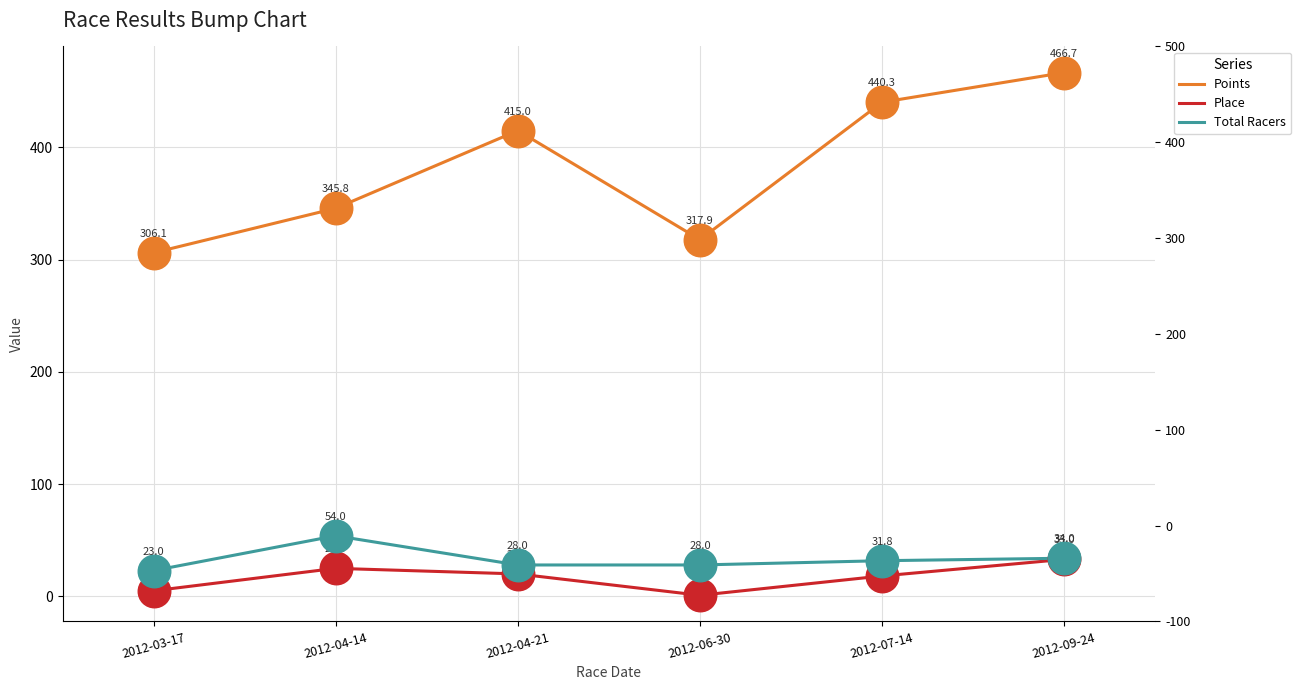

Which series has the largest total across all categories?

Points